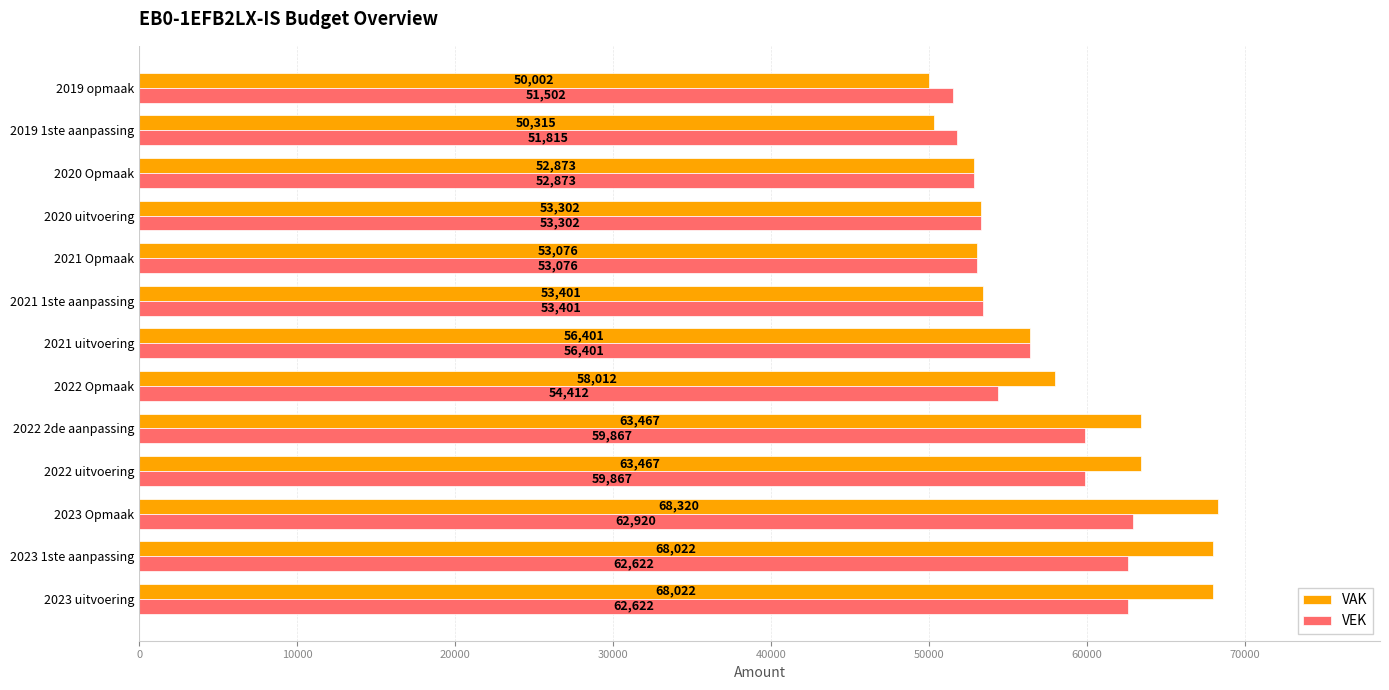

What value does the VAK series have at 2022 uitvoering?

63467